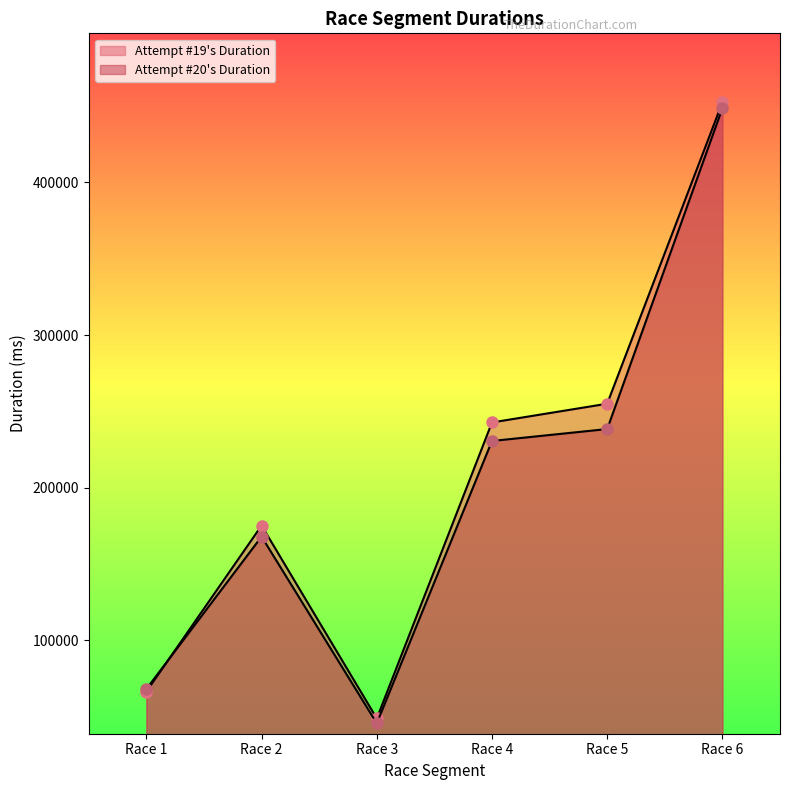

Between Race 1 and Race 4, which series saw the biggest shift?

Attempt #19 Duration